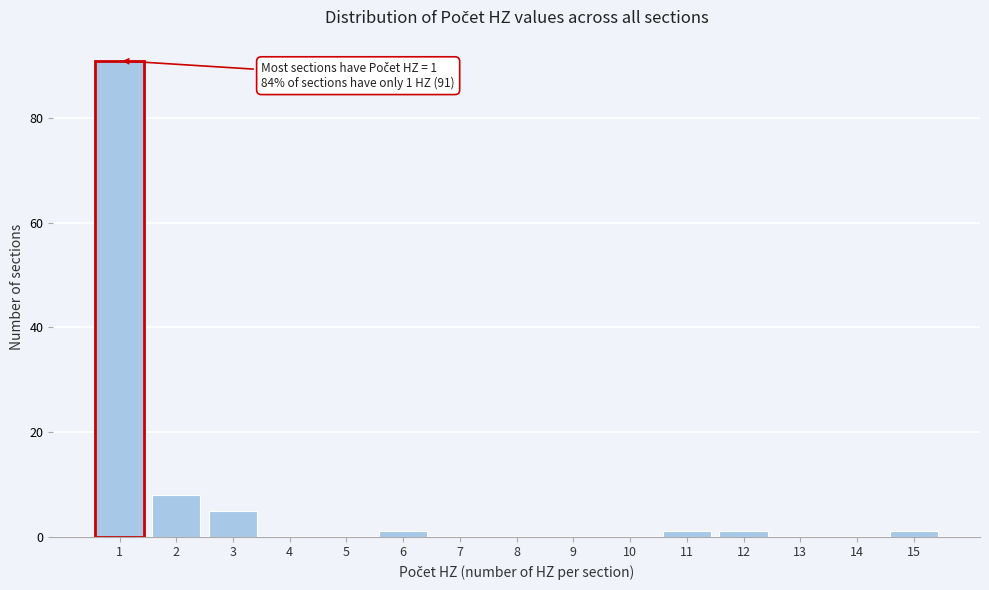

Reading left to right, extract all data points from this chart.

1=91	2=8	3=5	4=0	5=0	6=1	7=0	8=0	9=0	10=0	11=1	12=1	13=0	14=0	15=1